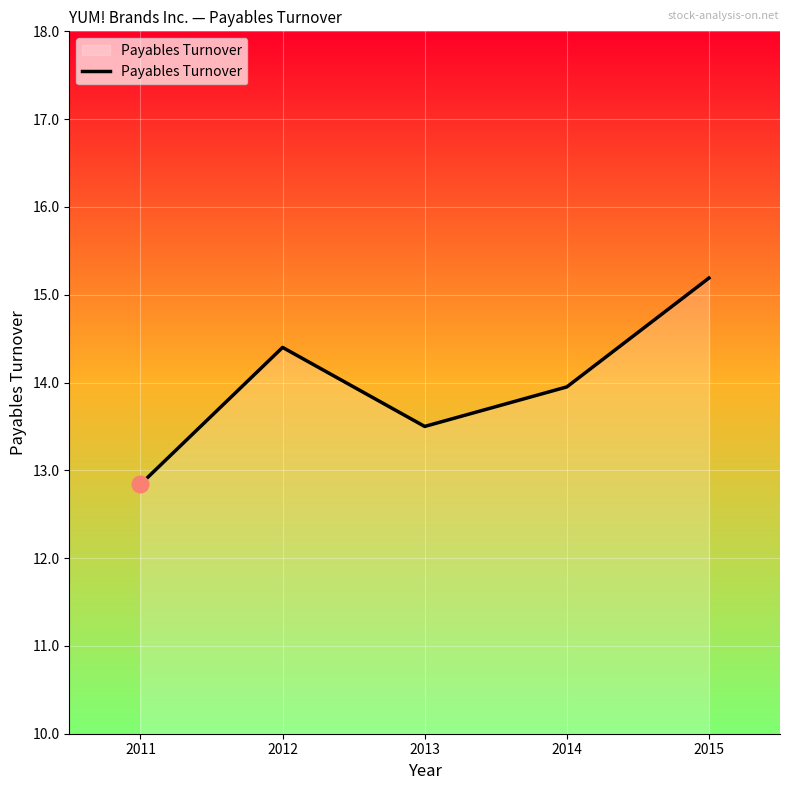

How many values exceed 13?

4